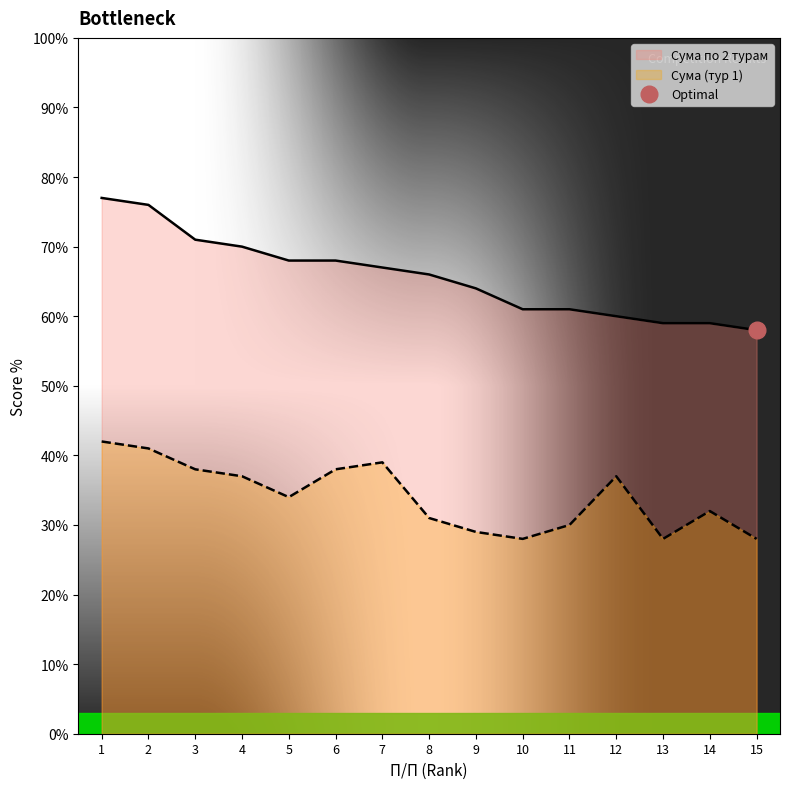

True or false: Сума по 2 турам and Сума (тур 1) cross at least once.

False